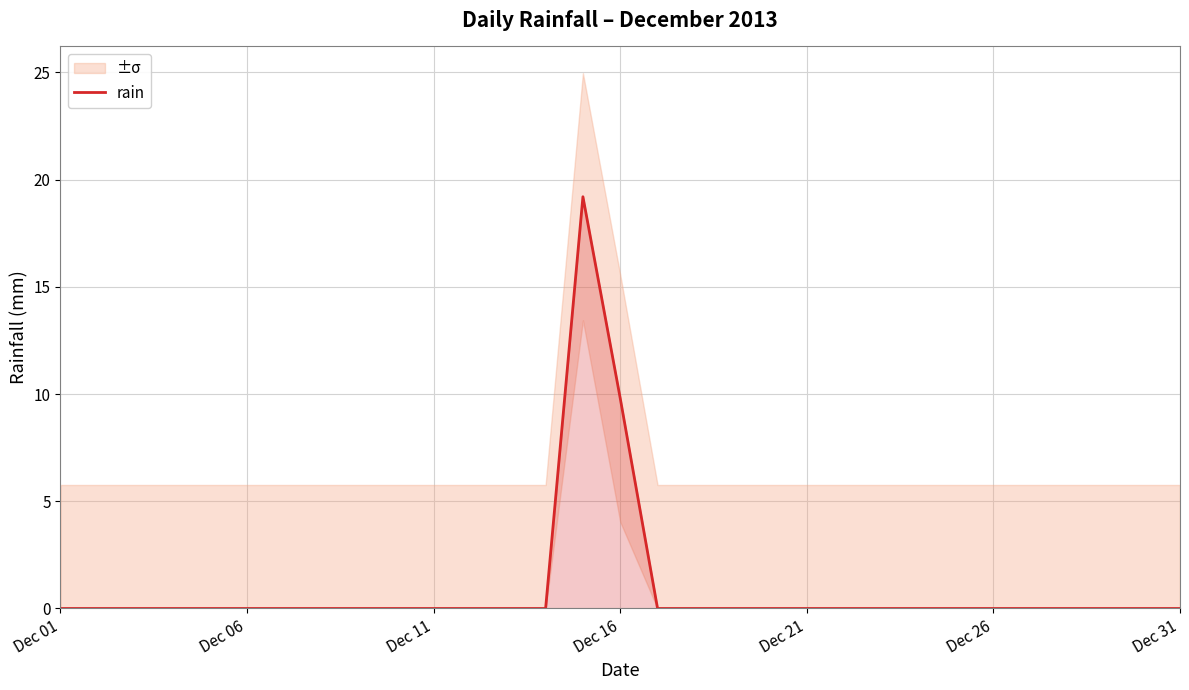

What is the sum of all values?

29.0